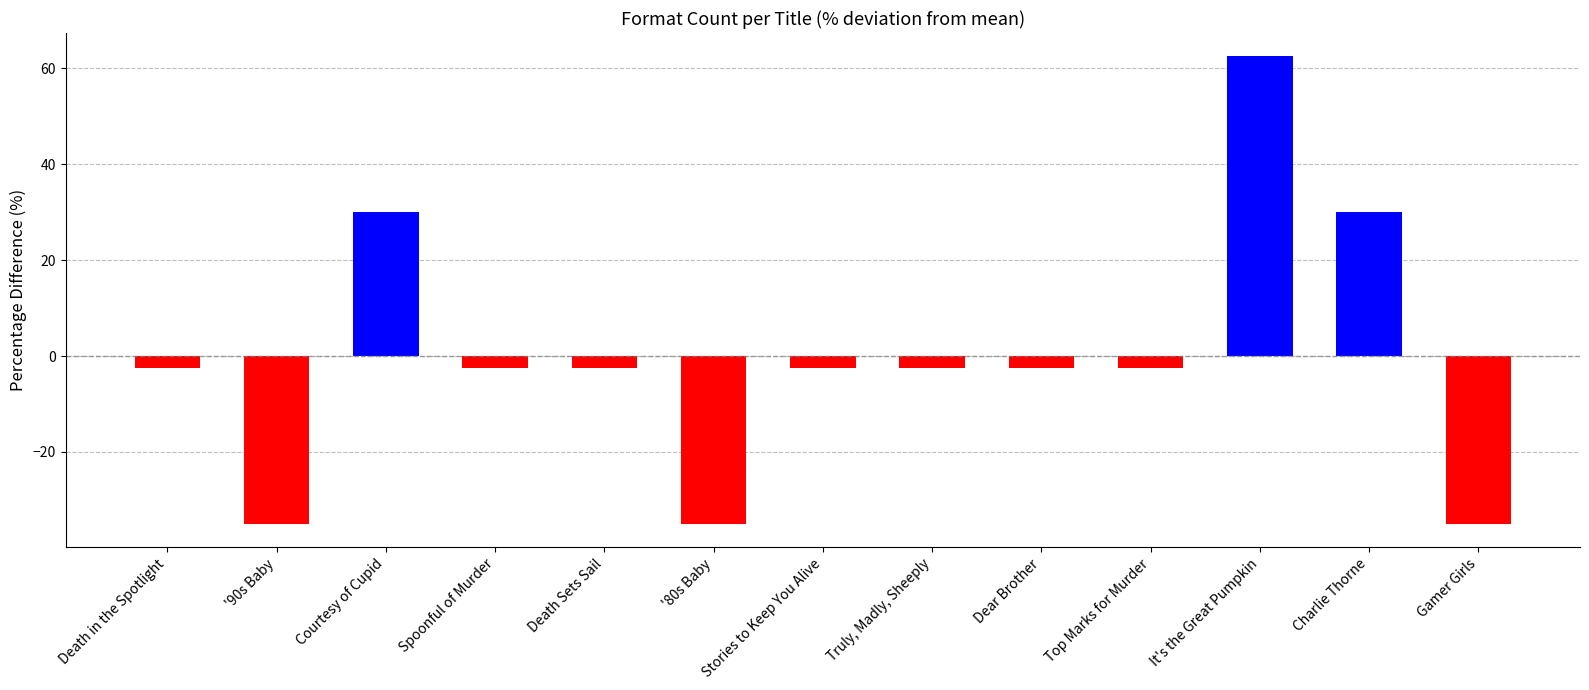

The chart shows a value of 16.9 at Courtesy of Cupid. True or false?

False